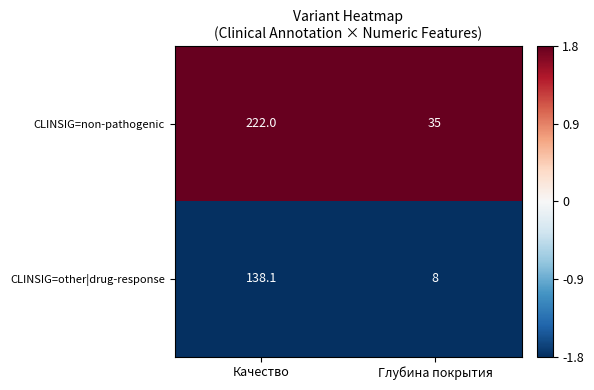

List the series in order of their peak value, lowest first.

CLINSIG=other|drug-response, CLINSIG=non-pathogenic